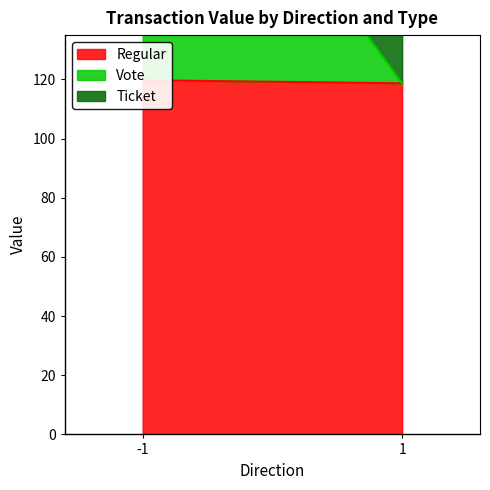

Rank the series at 1 from highest to lowest value.

Regular, Ticket, Vote